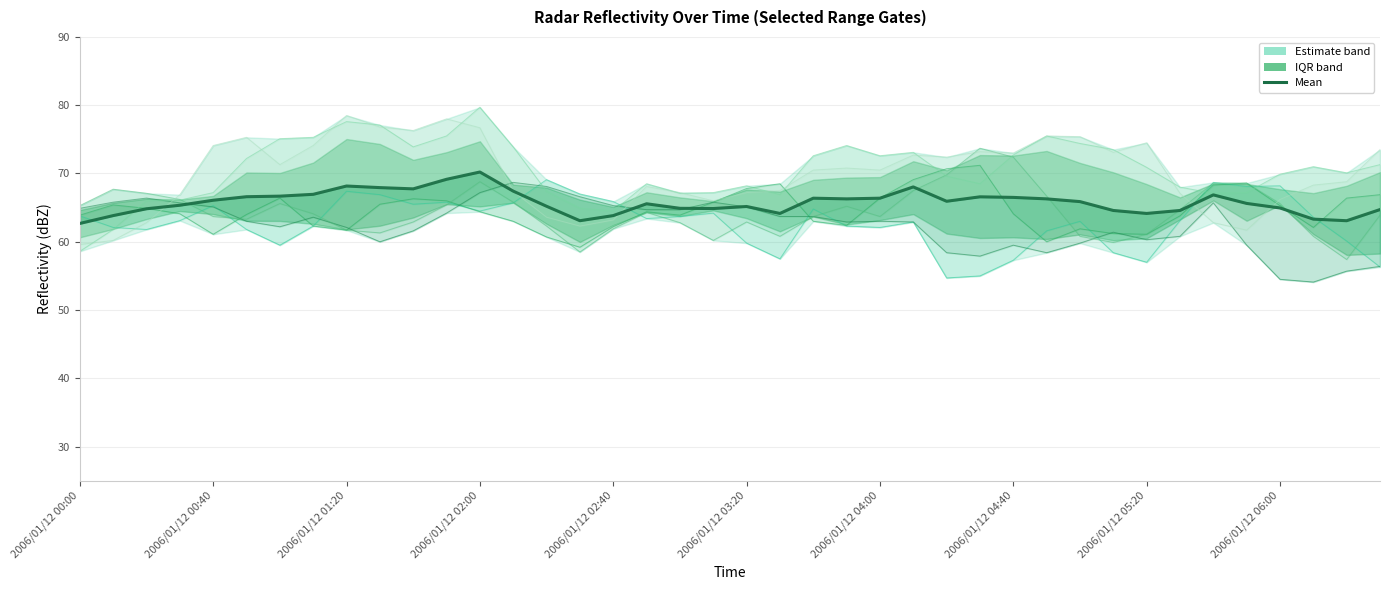

Reading left to right, extract all data points from this chart.

6.626: 63.8	62.1	61.8	63.1	65.3	61.8	59.5	62.3	67.4	66.9	65.5	65.8	64.5	65.7	69.1	67.0	65.9	63.4	63.7	64.2	59.8	57.5	64.8	62.3	62.1	62.9	54.7	55.0	57.3	61.6	63.0	58.4	57.0	63.1	68.7	68.1	68.2	63.6	60.1	56.3
6.478: 63.9	65.4	64.9	64.1	61.1	64.0	66.4	62.3	61.7	65.5	66.3	66.0	64.4	63.0	60.7	59.2	62.2	64.4	63.9	65.8	67.8	68.5	63.0	62.4	66.4	69.1	70.7	71.2	64.1	60.0	61.9	61.2	61.1	63.8	68.3	68.6	65.3	62.1	66.4	66.9
6.774: 64.9	65.8	66.4	65.7	65.1	63.0	62.2	63.6	62.1	60.0	61.6	64.2	67.2	68.7	68.1	66.6	65.3	64.7	64.7	65.8	65.1	63.7	63.7	62.9	63.0	62.9	58.4	57.9	59.5	58.4	59.8	61.4	60.3	60.8	65.7	59.5	54.5	54.1	55.7	56.4
6.183: 65.3	67.7	67.1	66.2	63.7	63.3	65.6	64.1	61.7	61.3	62.9	65.4	68.8	65.8	62.3	58.5	61.9	64.3	62.8	60.2	62.9	60.8	63.7	65.2	63.7	67.5	69.8	73.7	72.4	66.7	60.8	59.9	61.1	64.7	68.6	68.6	65.6	60.8	57.4	63.9
5.444: 58.6	61.8	66.0	66.1	67.2	72.2	75.1	75.3	77.6	77.1	73.9	75.5	79.7	73.9	67.4	64.9	64.5	68.5	67.1	67.2	68.2	66.9	72.6	74.1	72.6	73.1	69.6	68.5	72.7	75.5	74.4	73.5	70.9	68.0	67.1	67.2	69.9	71.0	70.1	71.3
5.592: 59.6	60.2	62.8	66.9	74.1	75.3	71.3	74.1	78.5	76.8	76.3	78.0	76.7	67.4	63.6	62.3	63.2	68.1	67.2	66.0	67.2	67.5	70.5	70.8	70.5	72.7	72.4	73.2	73.0	75.5	75.4	73.1	74.5	67.1	62.8	61.7	66.2	68.3	68.8	73.5